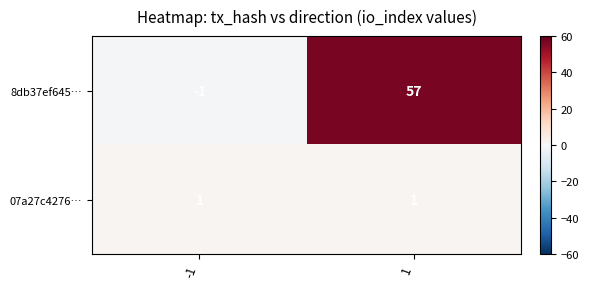

What is the difference between the highest and lowest values at -1?

2